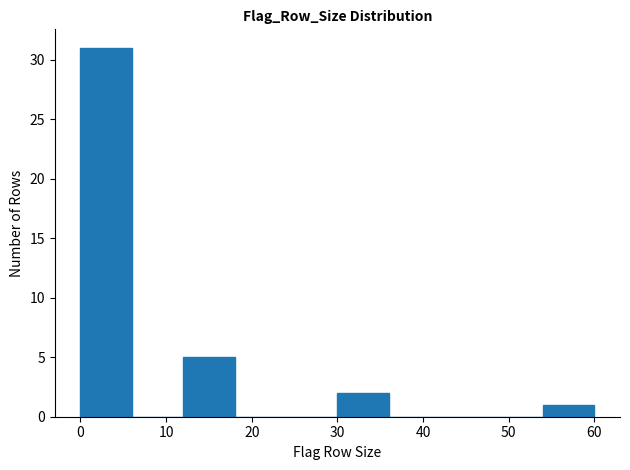

Over which range of the x-axis is the bar tallest?

0 to 6